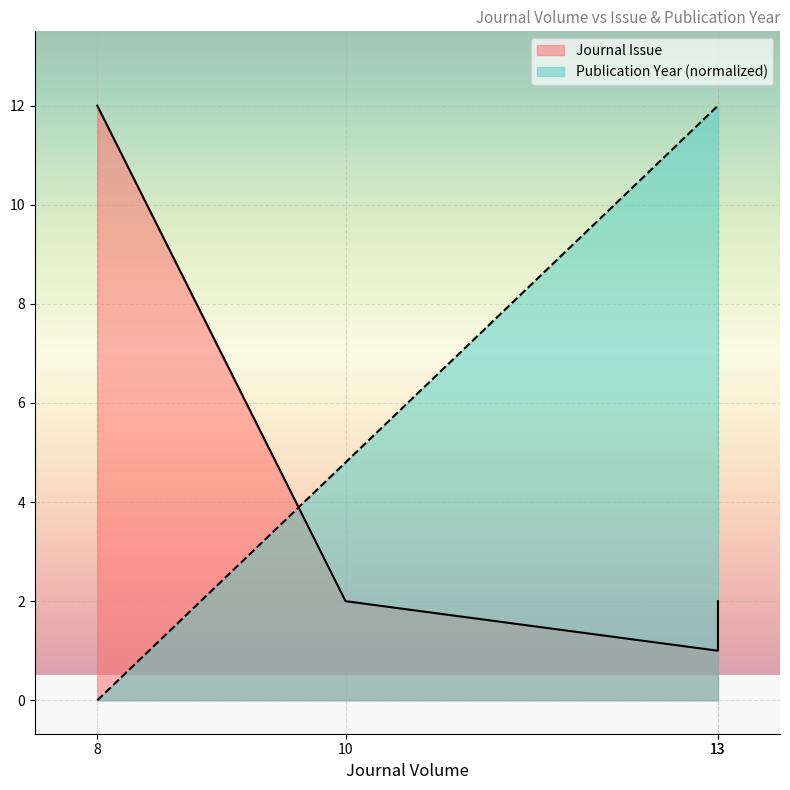

What is the value of the Publication Year point at the 2nd from the left?

4.8